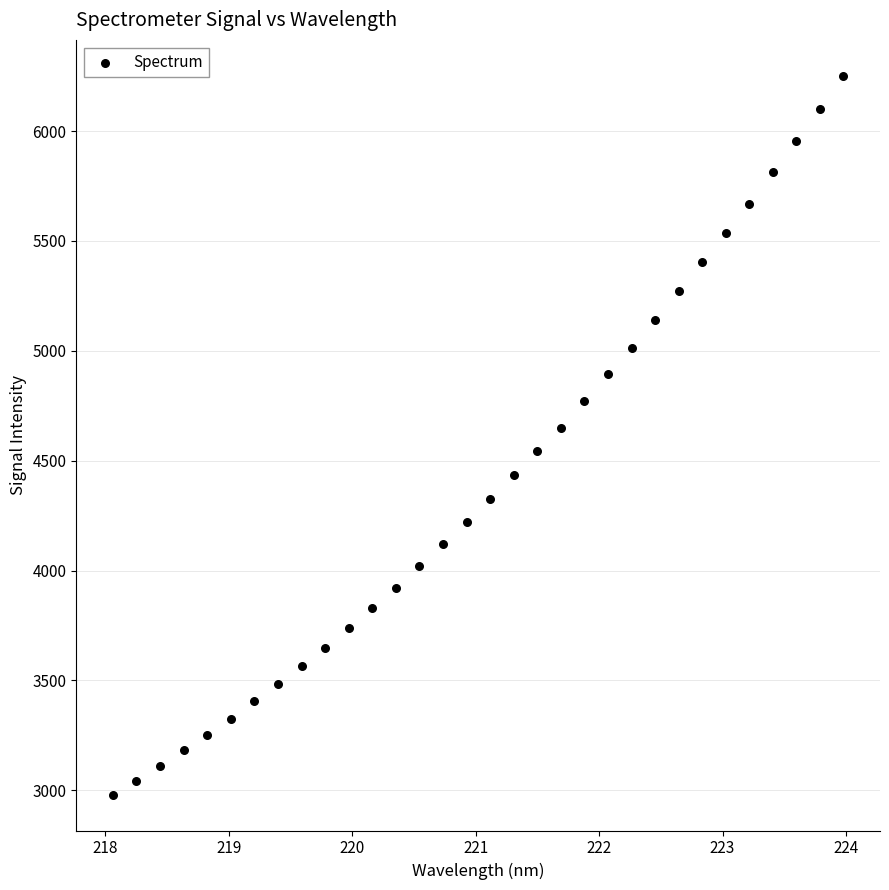

What is the range of Y values (max minus min)?

3270.5